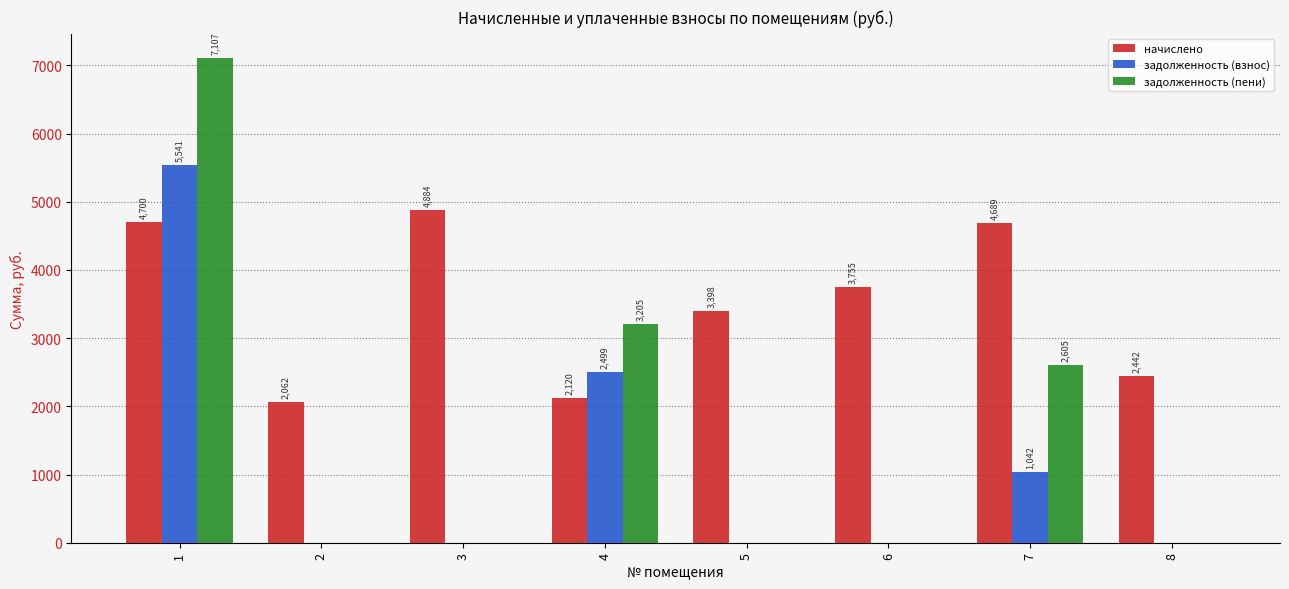

What value does the начислено series have at 5?

3398.4